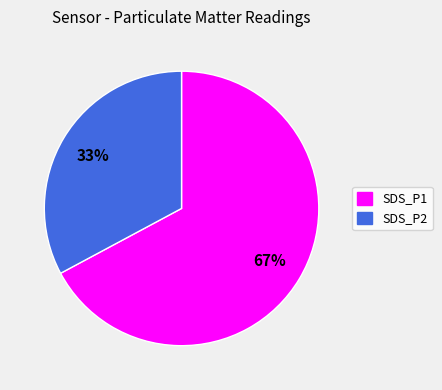

Which has a higher value, SDS_P1 or SDS_P2?

SDS_P1